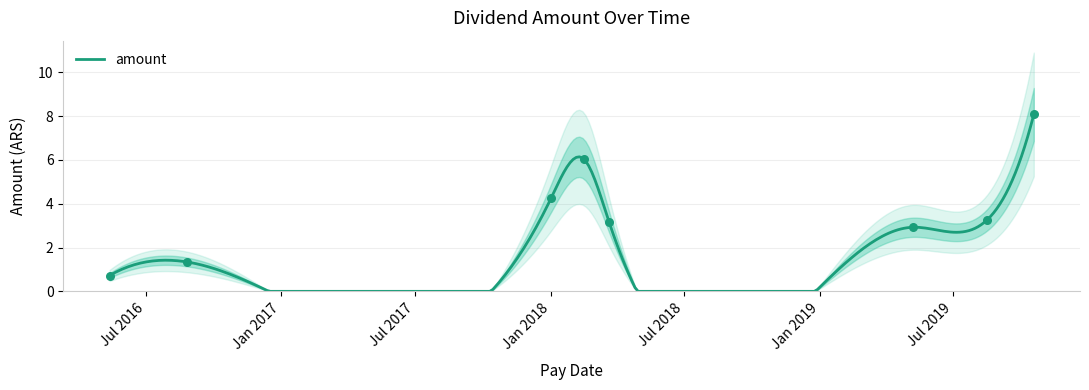

What is the change in value from 2016-05-13 to 2019-05-07?

+2.2